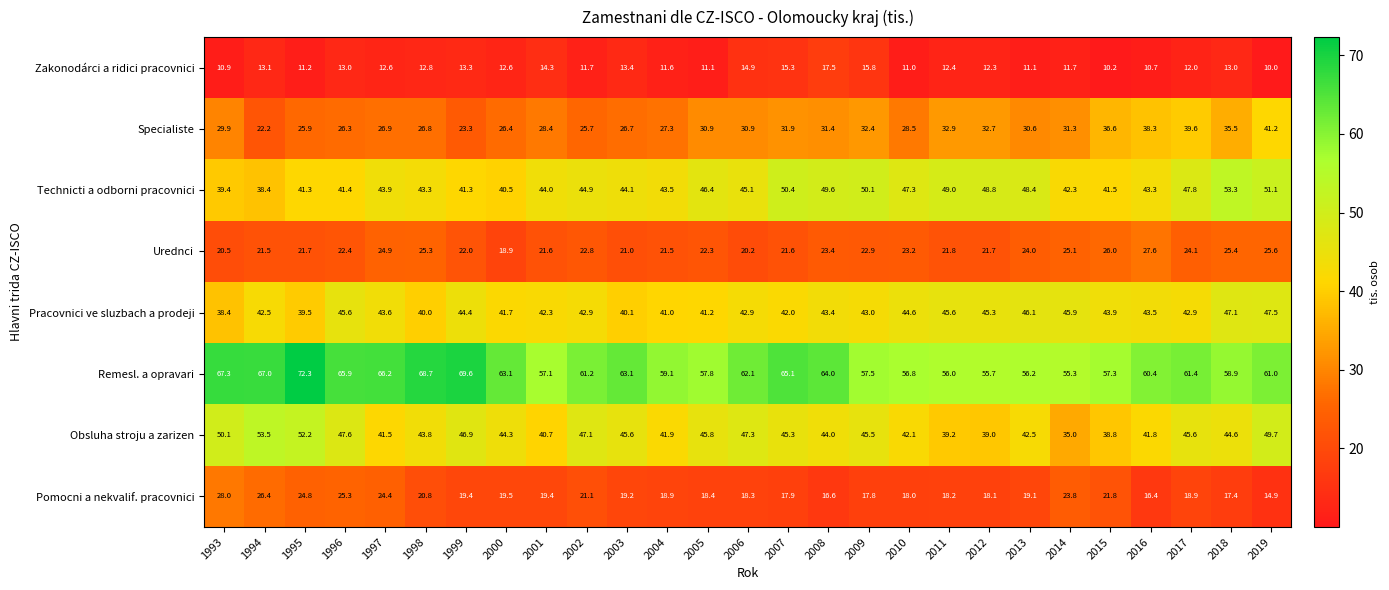

At 1997, list the series in order from largest to smallest.

Remesl. a opravari, Technicti a odborni pracovnici, Pracovnici ve sluzbach a prodeji, Obsluha stroju a zarizen, Specialiste, Urednci, Pomocni a nekvalif. pracovnici, Zakonodárci a ridici pracovnici